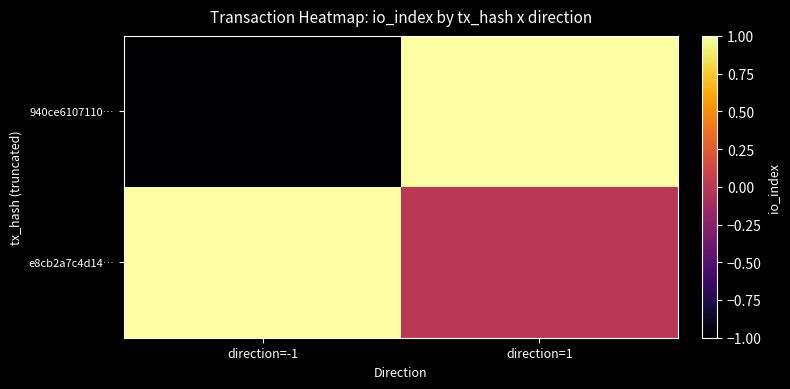

What is the difference between the highest and lowest values at direction=-1?

2